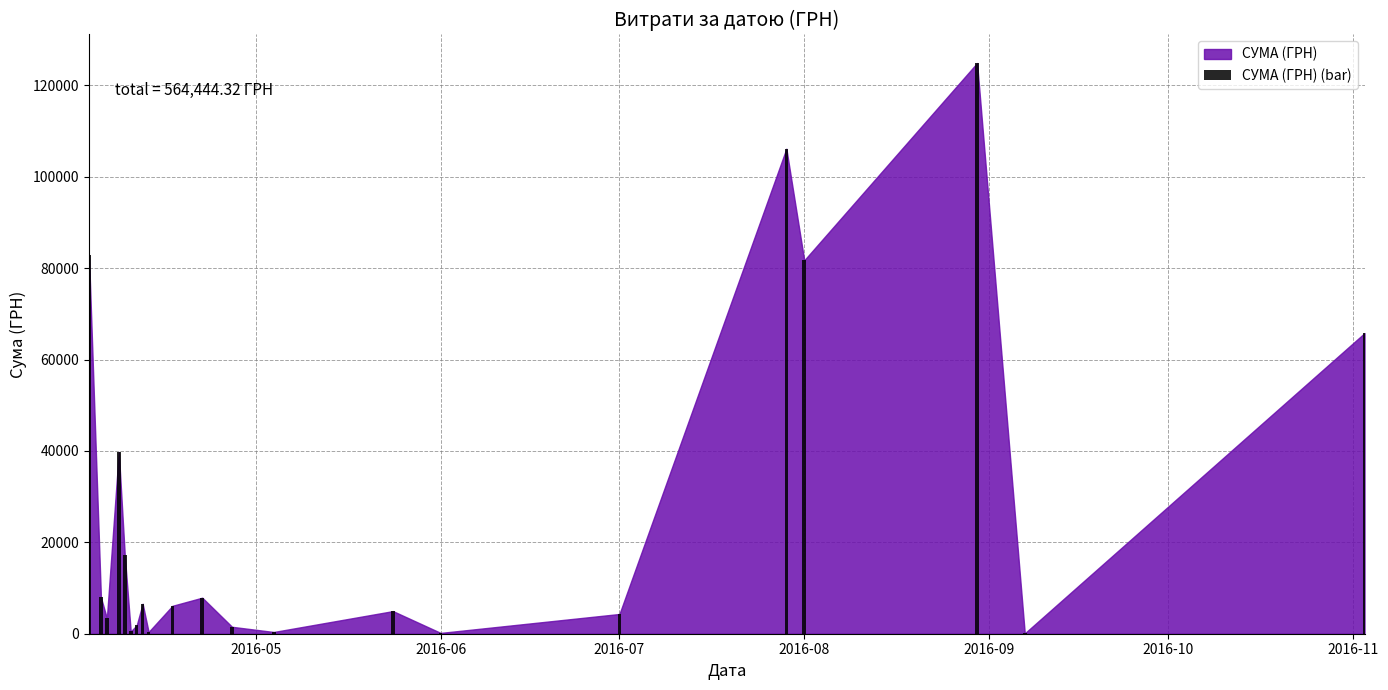

What is the maximum value shown in the chart?

124904.8